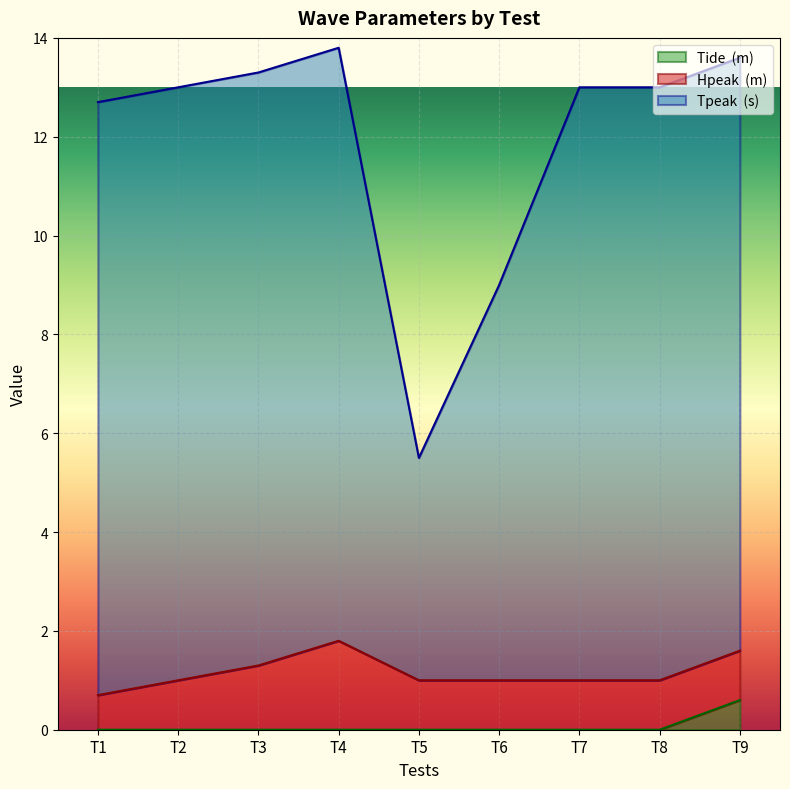

How many lines are shown in the chart?

3